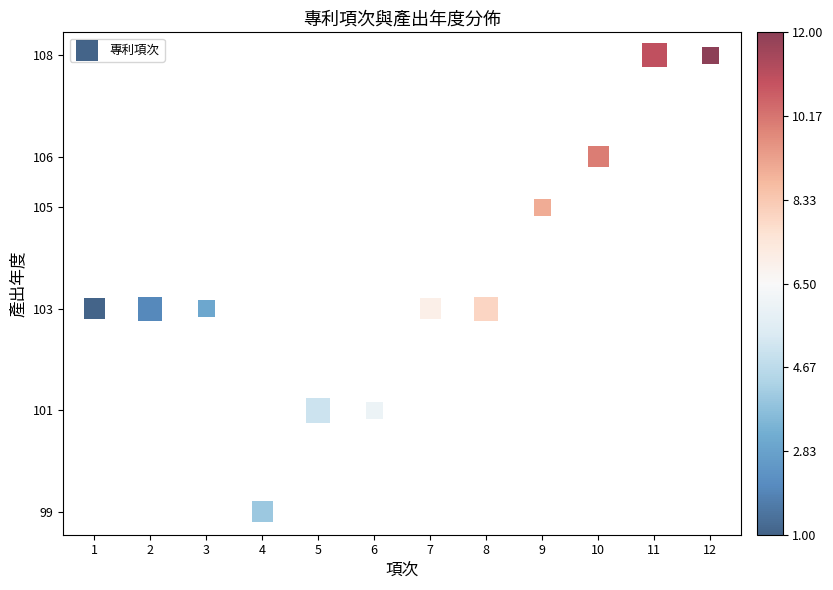

What is the average X value?

6